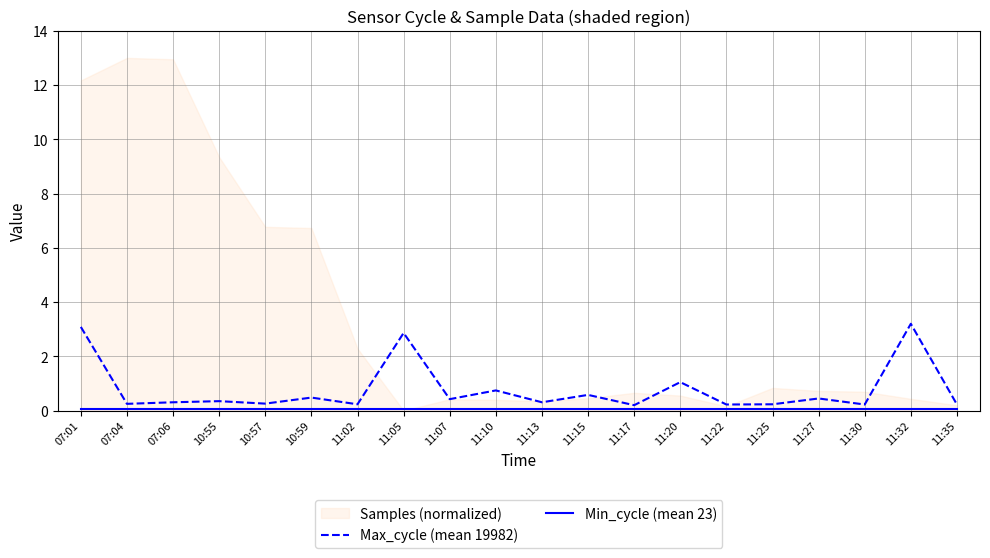

How many lines are shown in the chart?

2